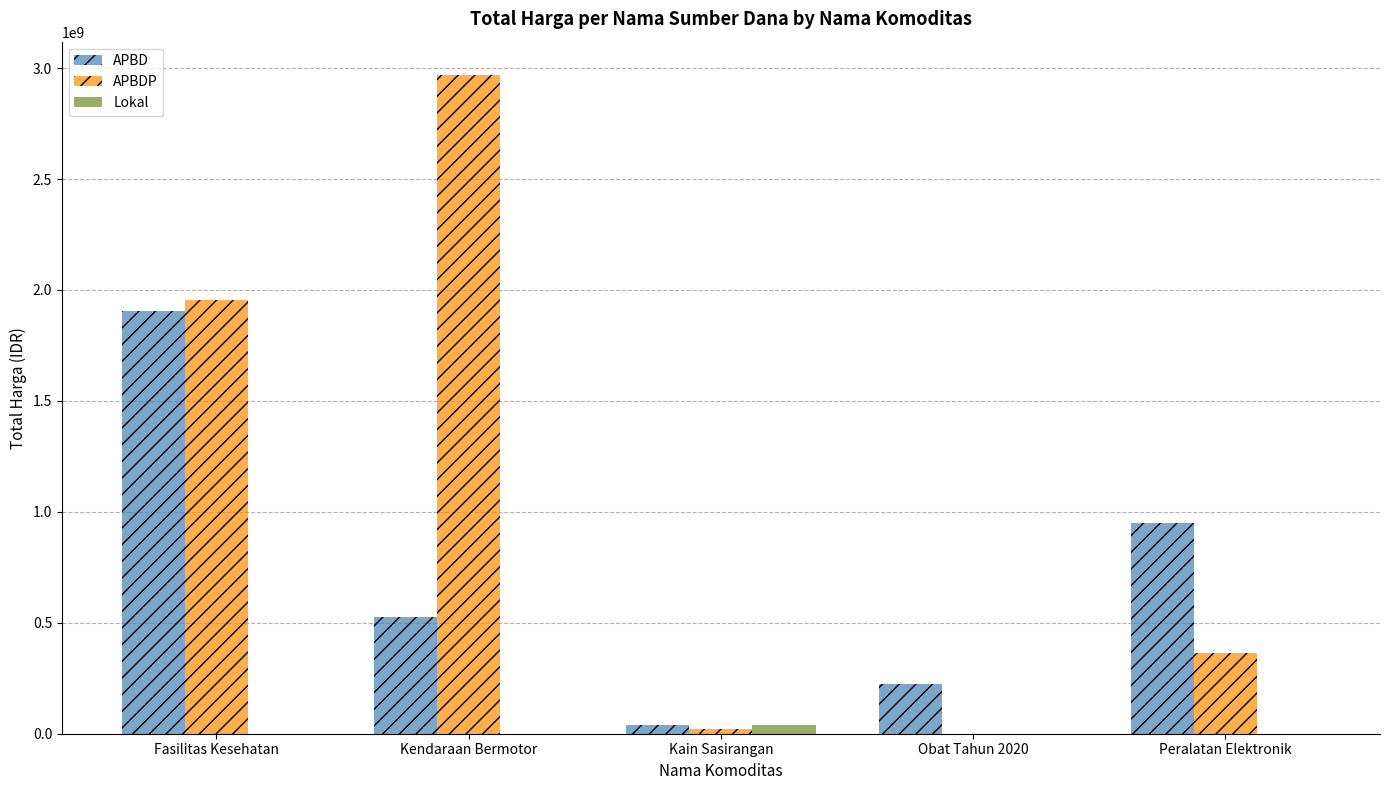

What is the sum of all APBD values?

3642159785